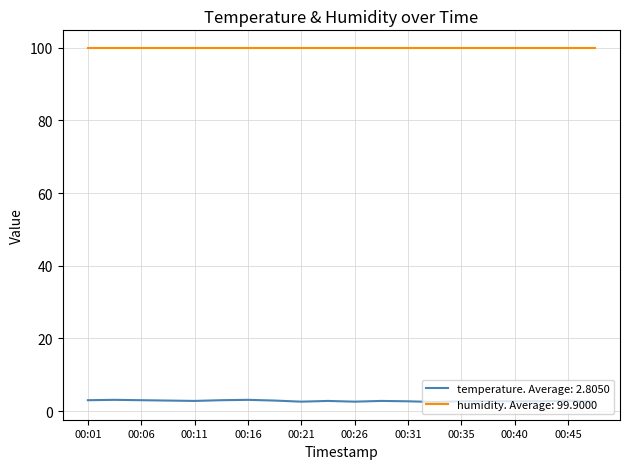

Which series has the largest range (max minus min)?

temperature. Average: 2.8050